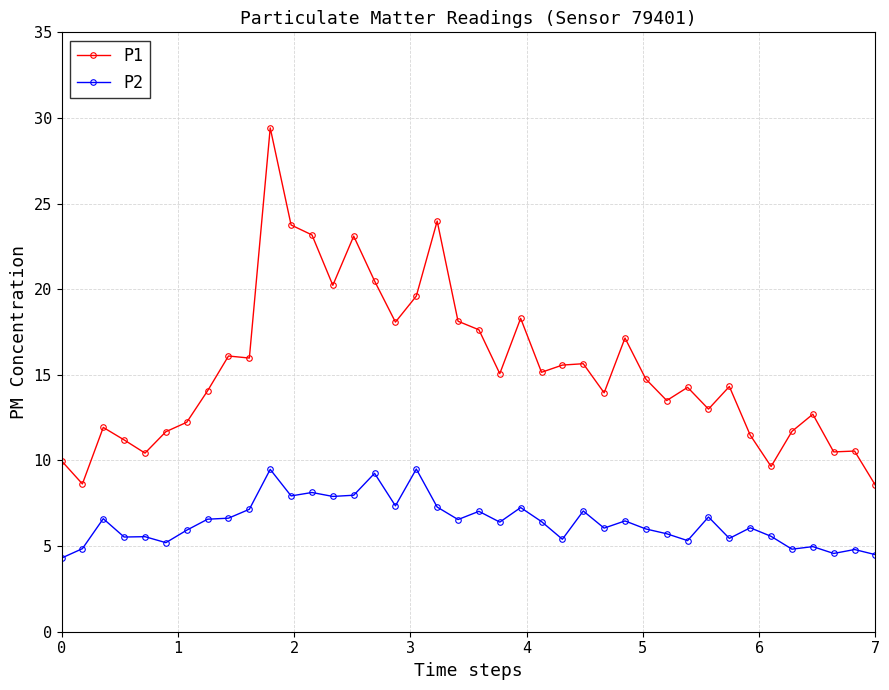

True or false: P2 and P1 intersect in this chart.

False